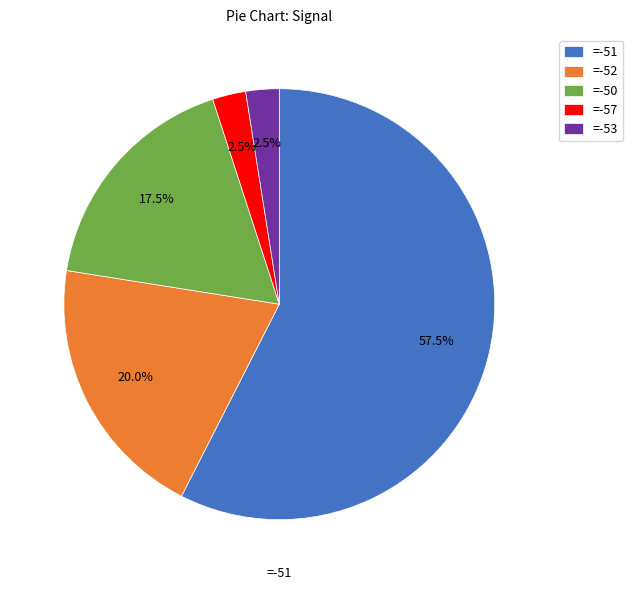

Do =-52 and =-53 together represent more than half of the pie?

No